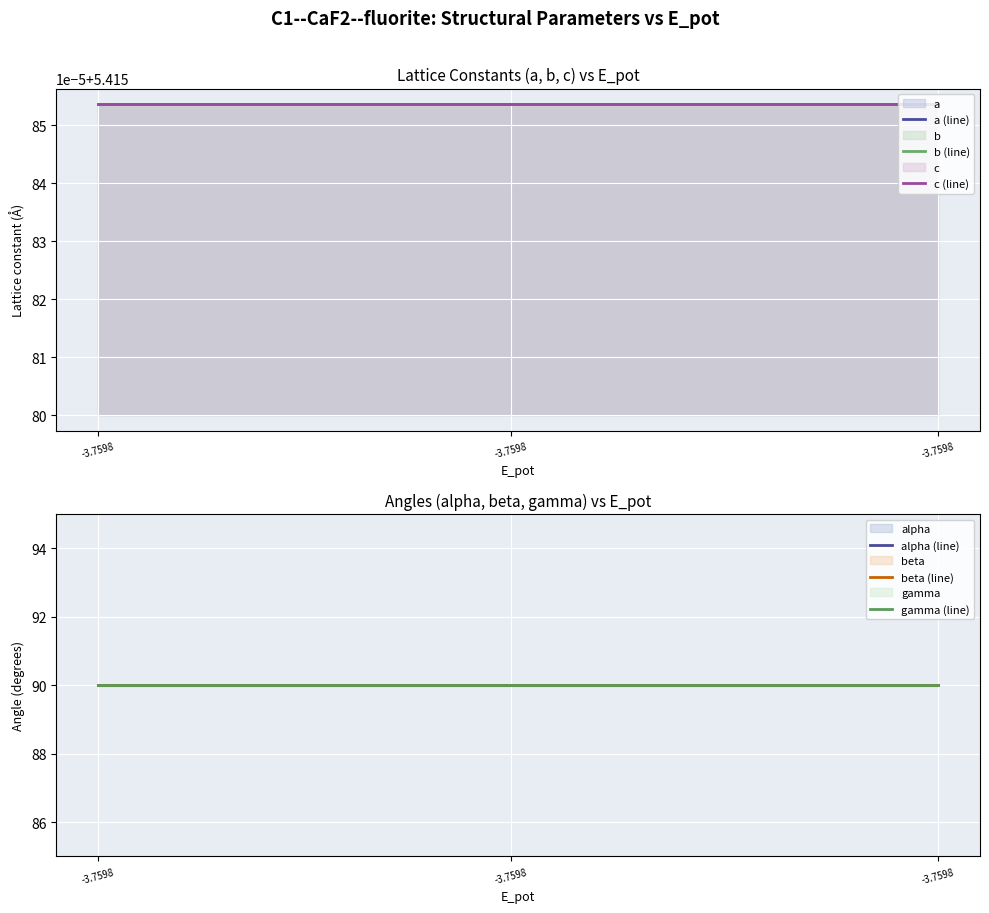

The value of alpha (line) at -3.7598 is 56.8. True or false?

False